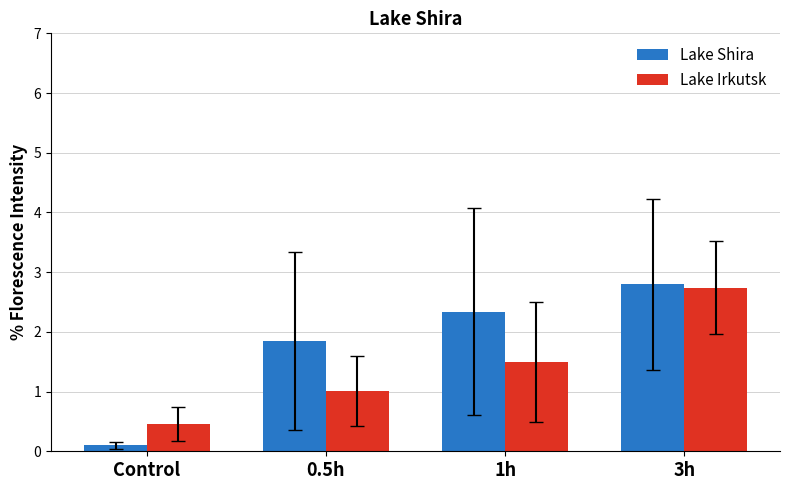

Are the bars grouped side by side (vs. stacked)?

Yes